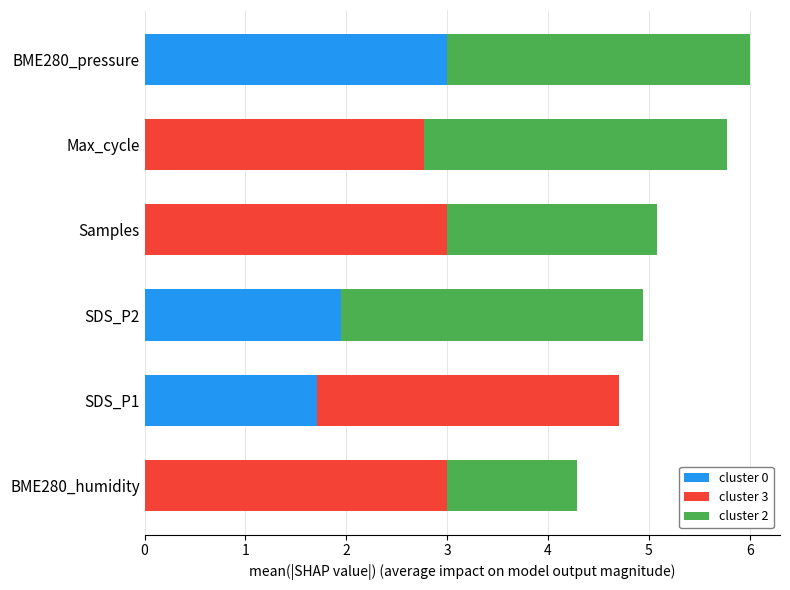

The cluster 0 series shows 3.0 at BME280_pressure. True or false?

True